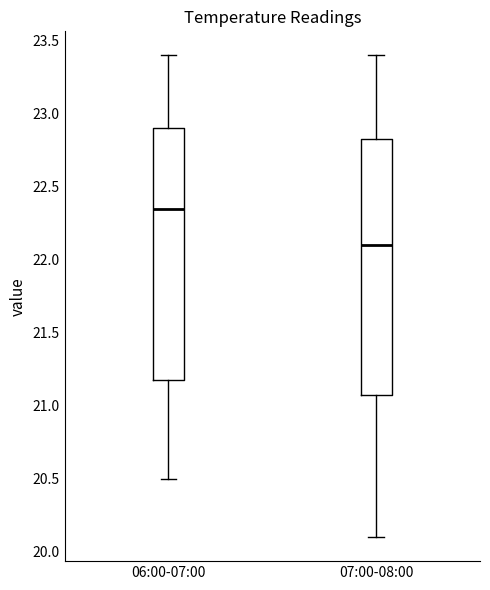

Which box has the highest median line?

06:00-07:00